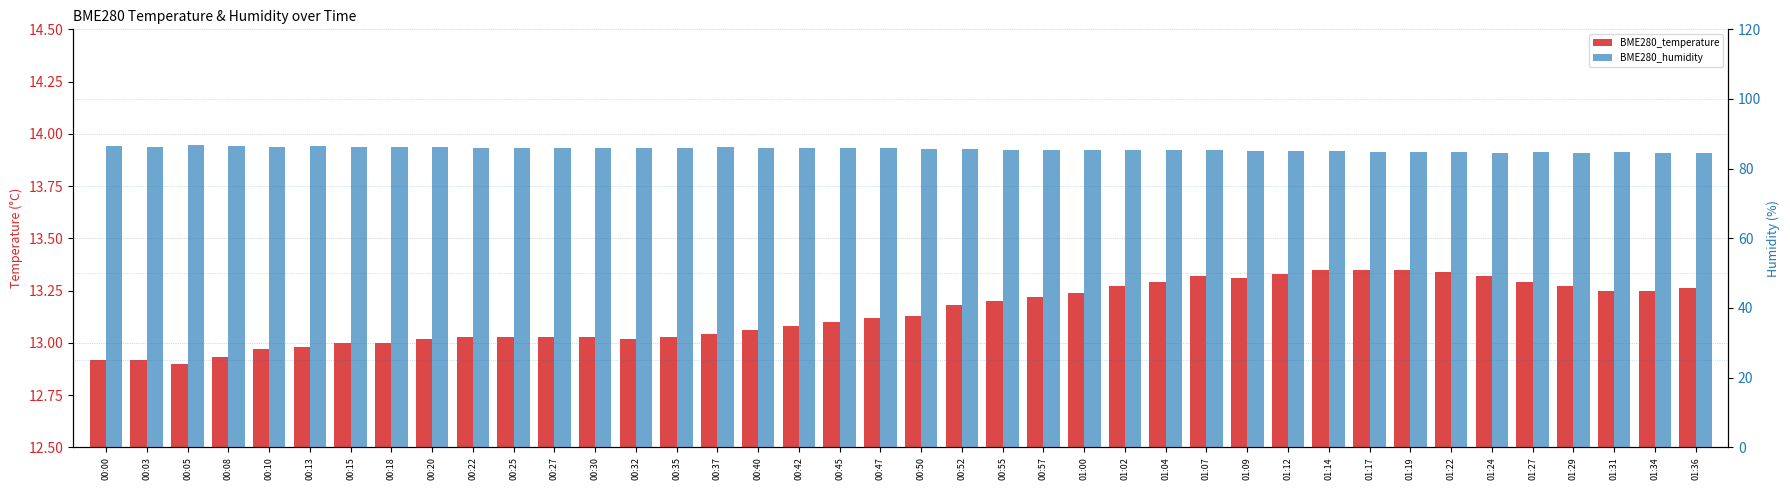

What is the label of the 9th bar from the right?

01:17